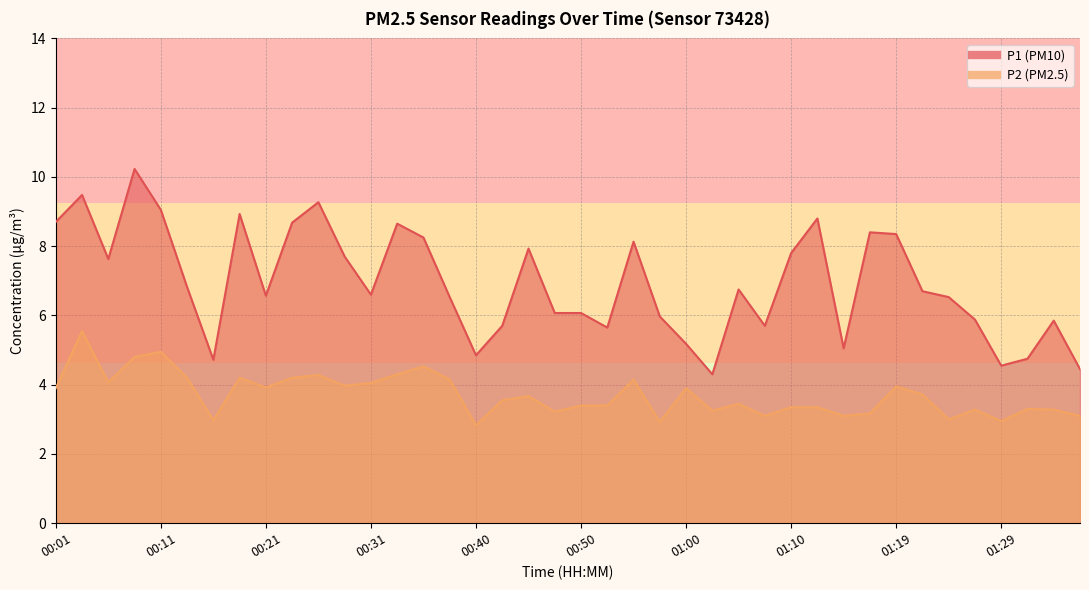

True or false: P2 and P1 intersect in this chart.

False